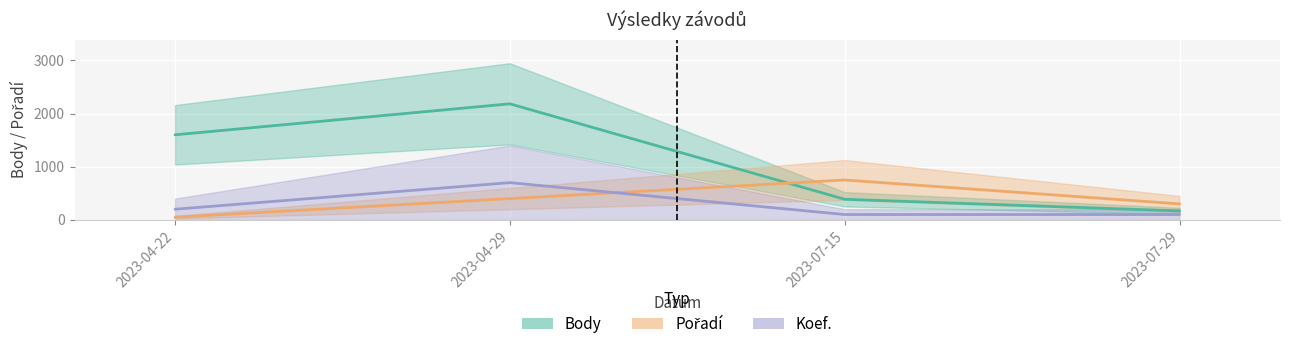

Is it true that Body equals 387 at 2023-07-15?

True